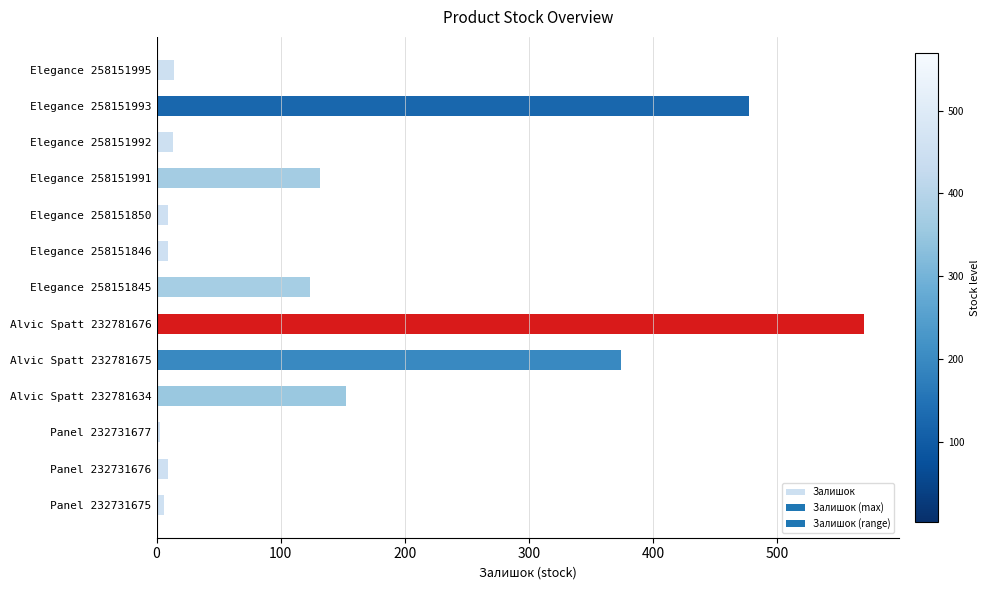

What is the label of the 10th bar from the bottom?

Elegance 258151991